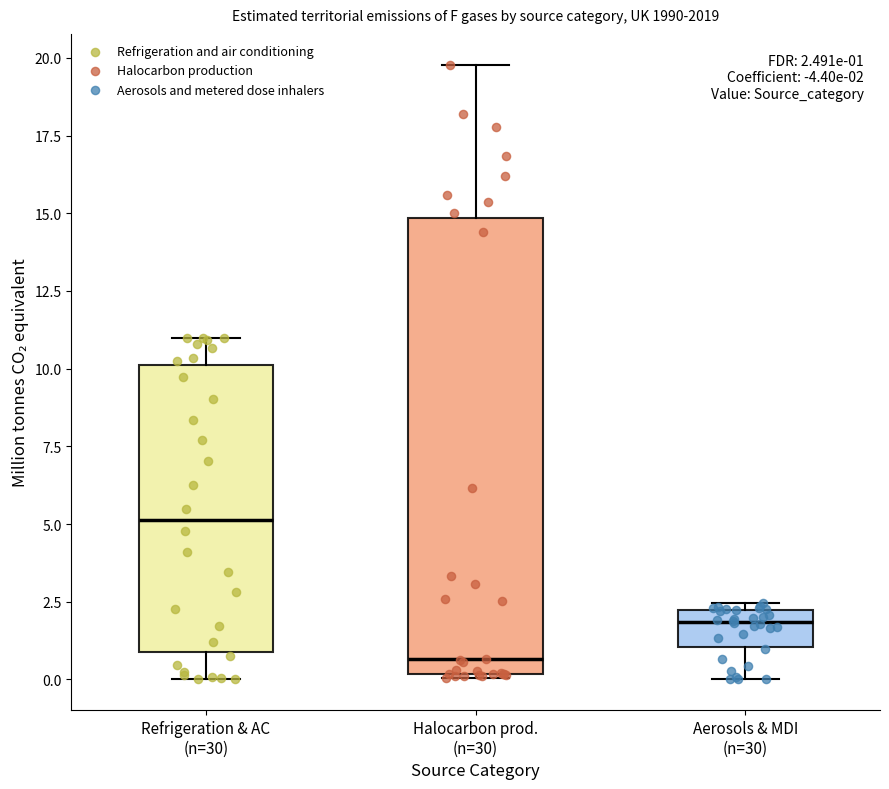

Which box has the highest median line?

Refrigeration & AC (n=30)